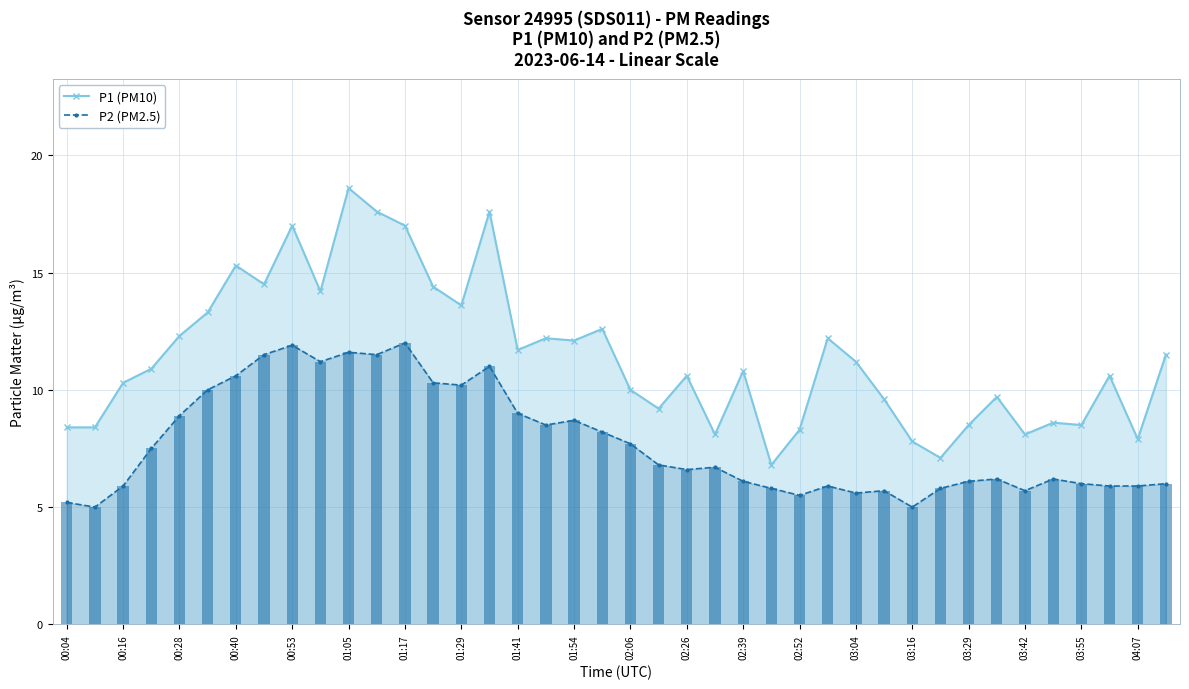

What position from the left is 27?

28